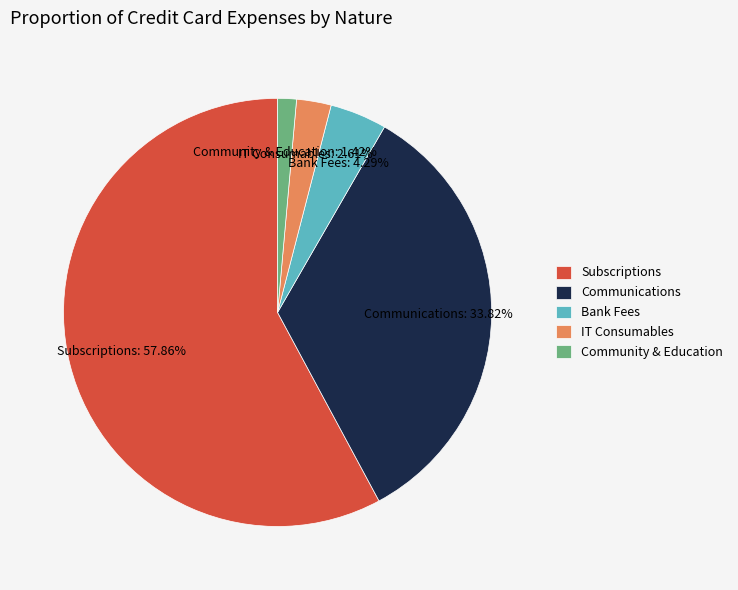

To the nearest percent, what is the average slice percentage?

20%